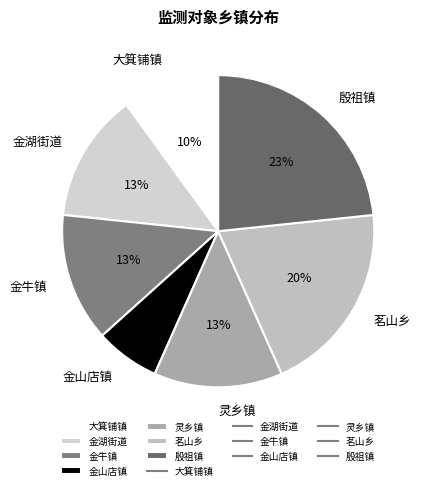

Does 金湖街道 account for over 50% of the chart?

No